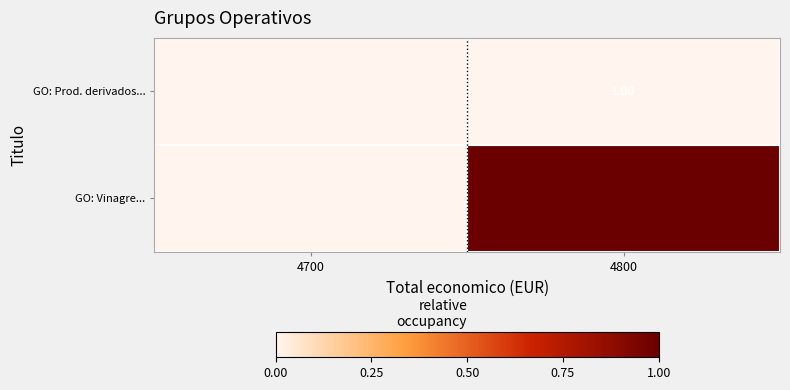

What is the difference between the maximum and minimum values in the GO: Vinagre... series?

1.0